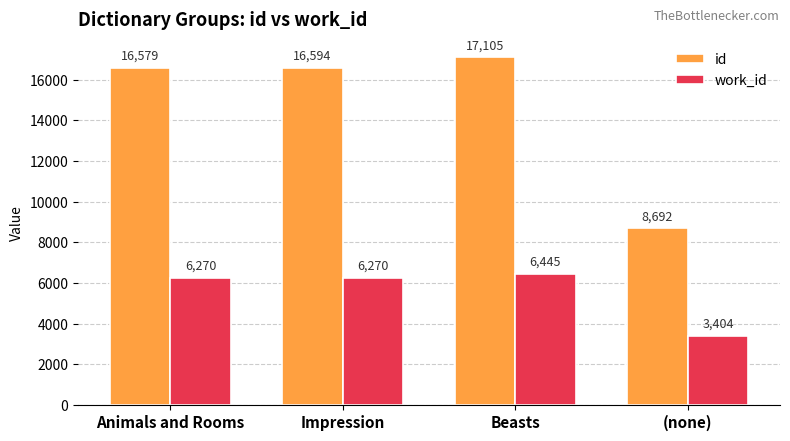

How many values in the work_id series are below 6270?

1